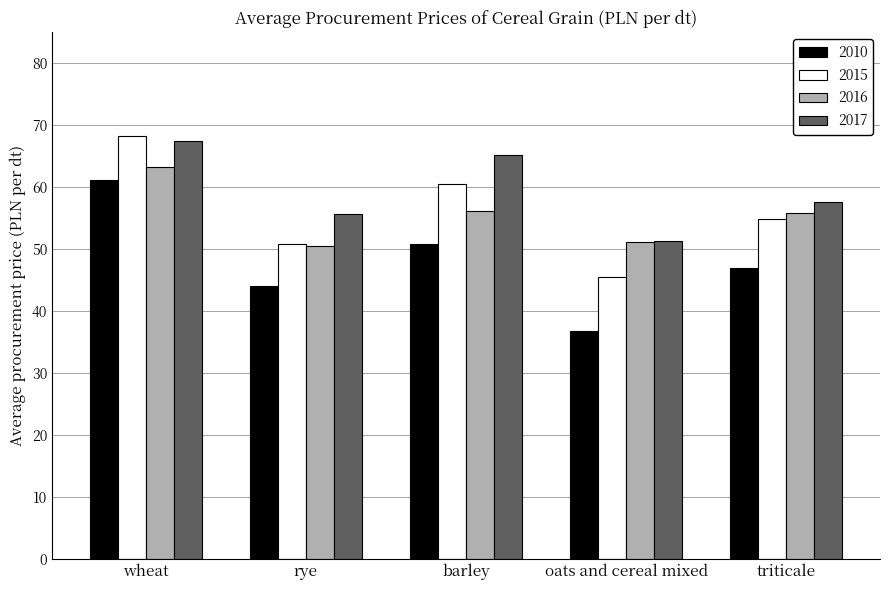

Which series has the largest range (max minus min)?

2010